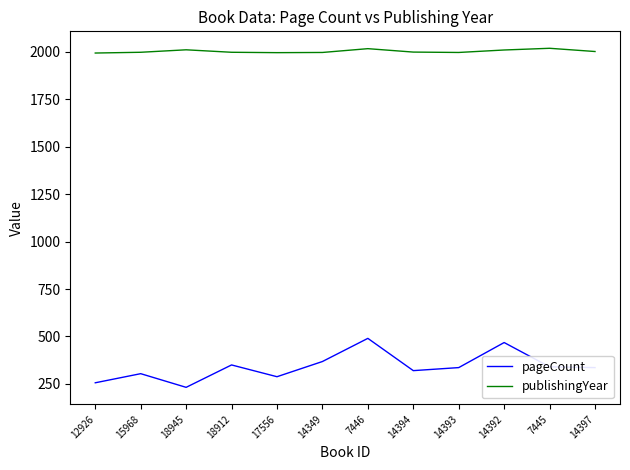

Which series has the largest range (max minus min)?

pageCount